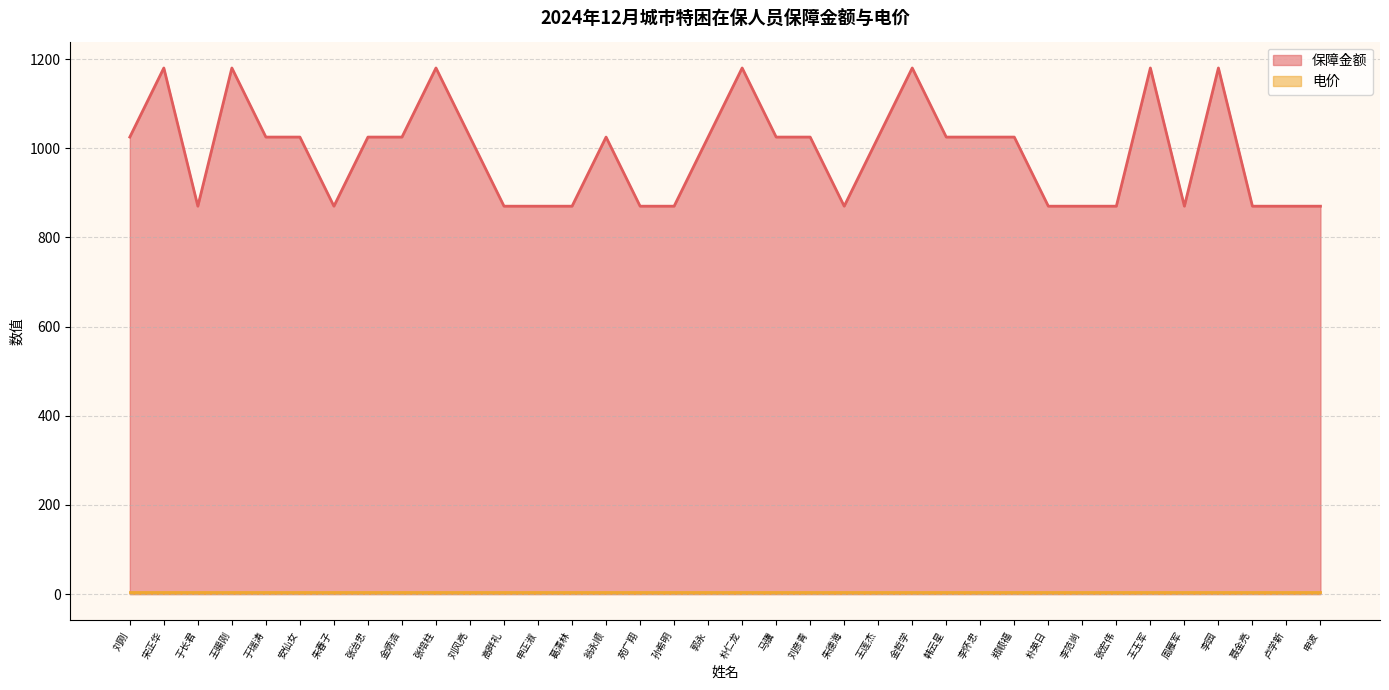

What is the value of the 3rd point from the left?

870